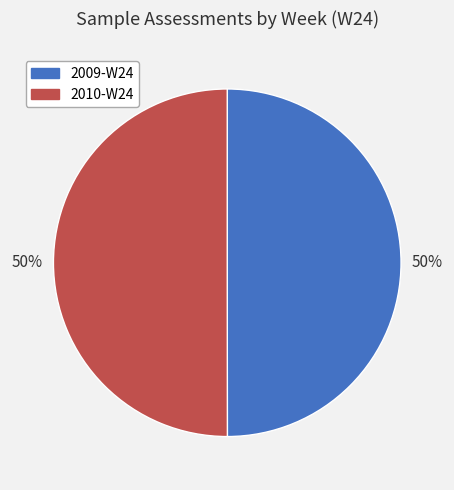

To the nearest percent, what is the average slice percentage?

50%